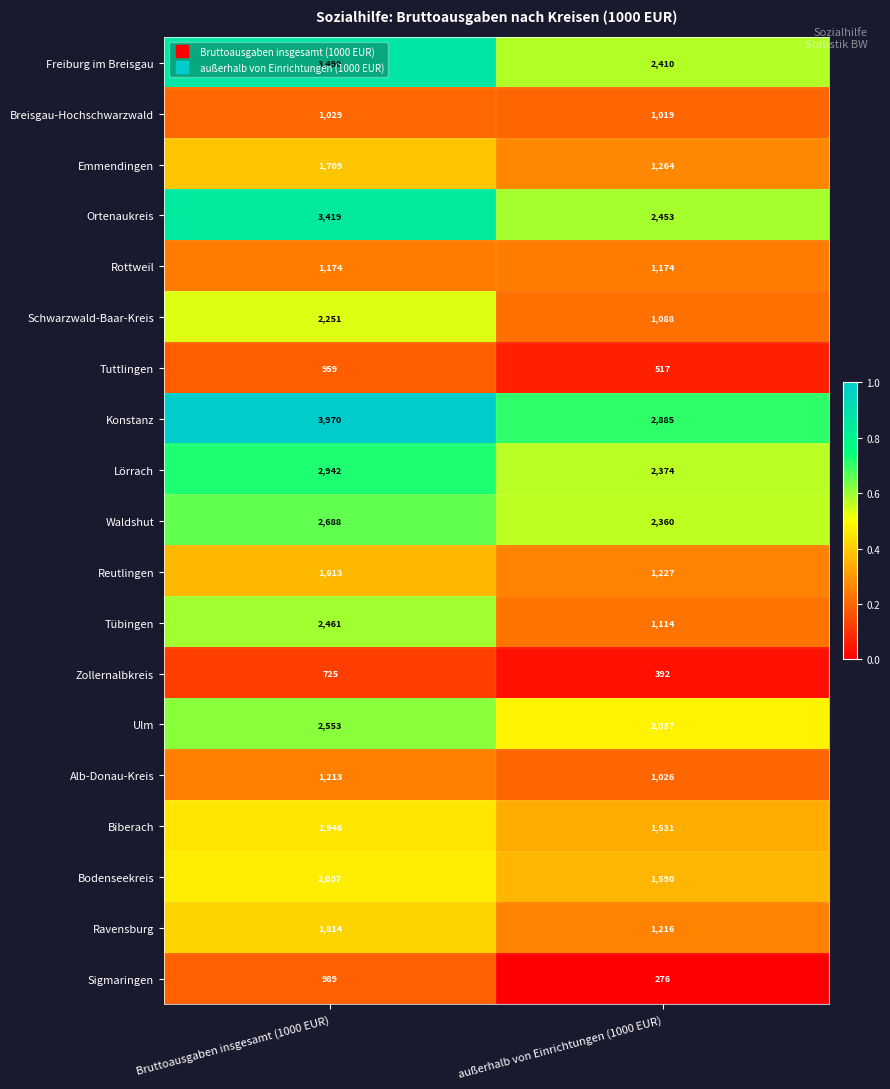

How many distinct data groups are displayed?

19